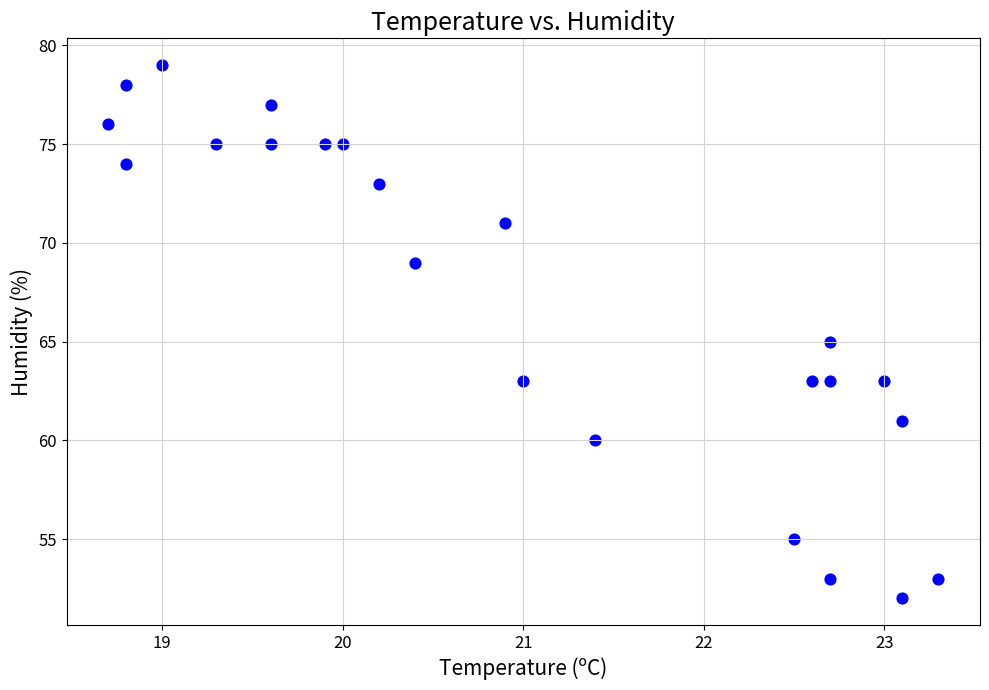

What is the range of Y values (max minus min)?

27